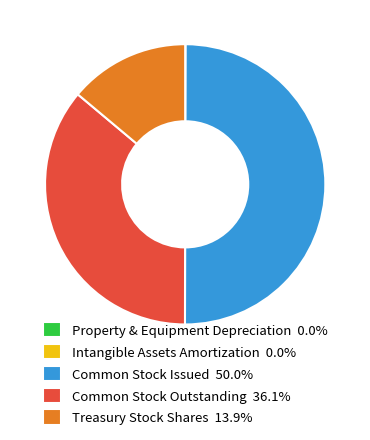

Combined, do Common Stock Issued 50.0% and Common Stock Outstanding 36.1% account for over 50%?

Yes